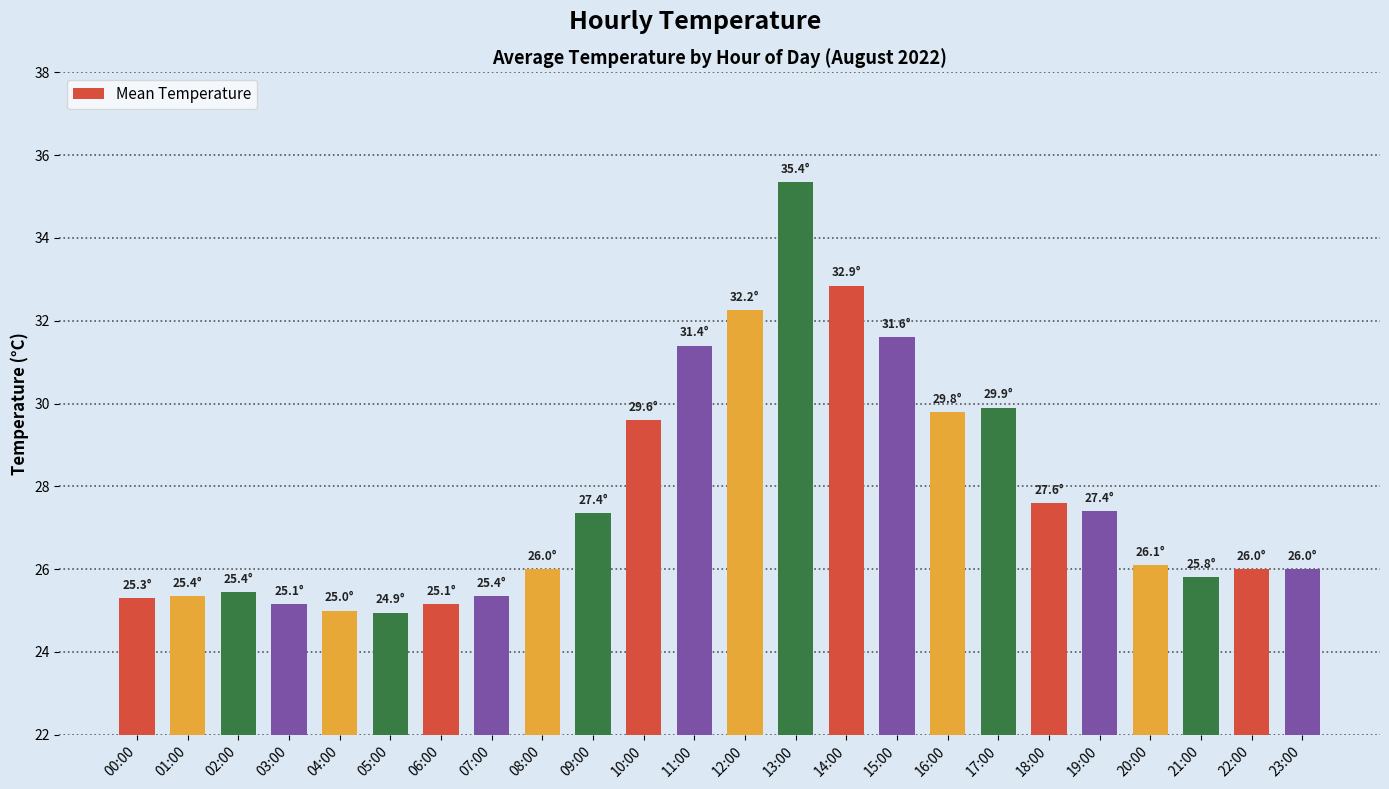

How many categories are shown in the chart?

24